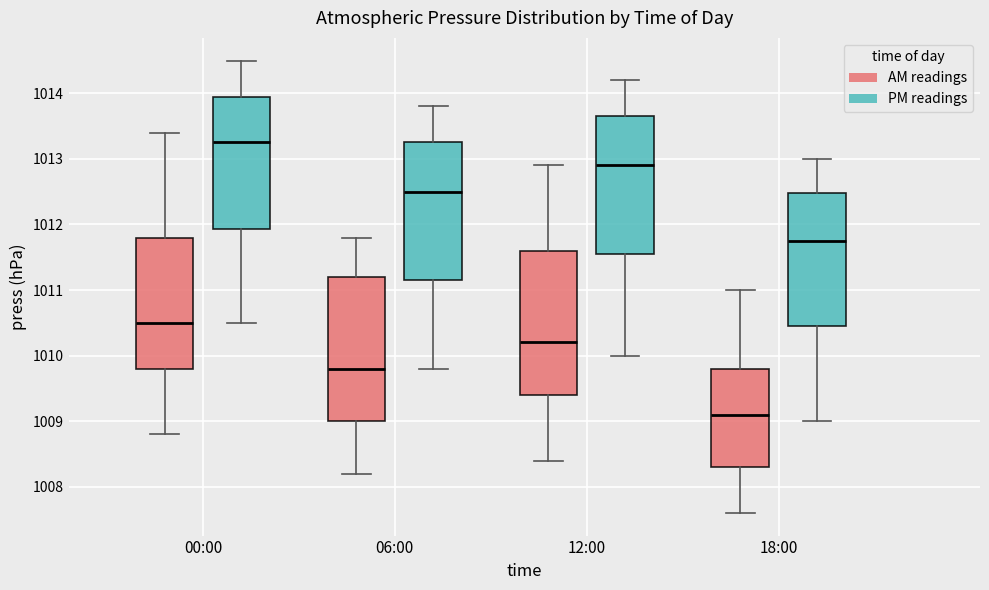

Which box has the highest median line?

00:00 (PM readings)